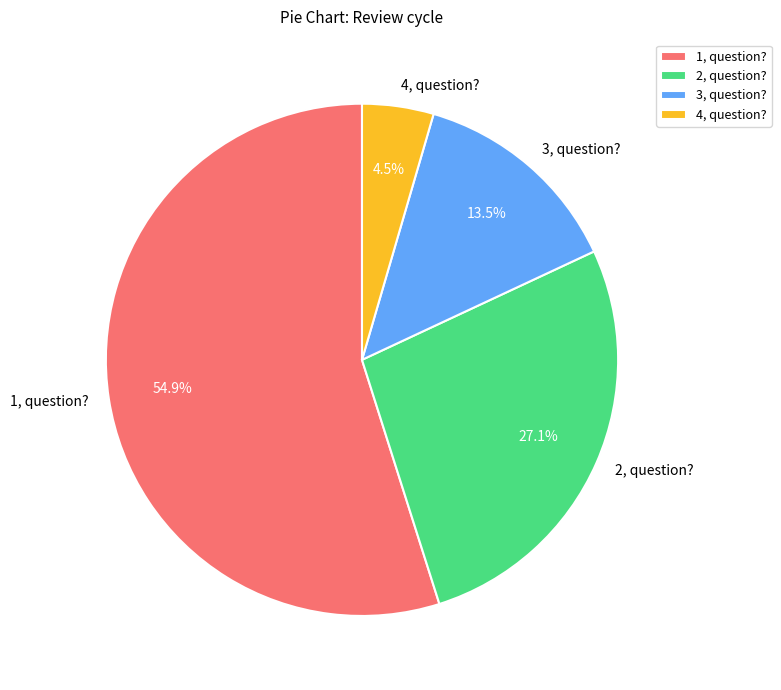

To the nearest percent, what is the combined percentage of 1, question? and 3, question??

68%